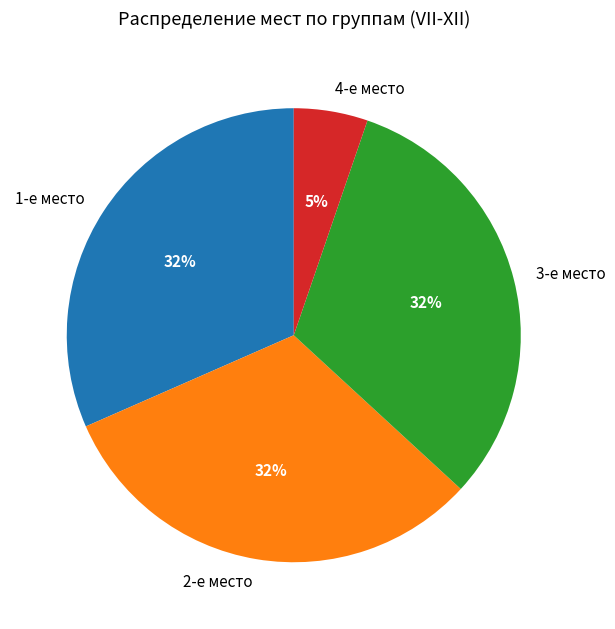

What is the smallest slice in the pie chart?

4-е место